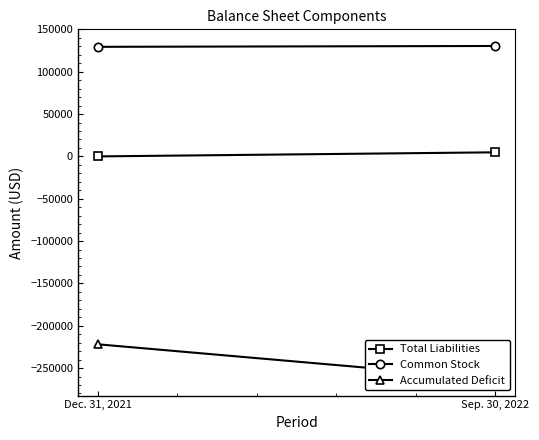

What is the difference between the highest and lowest values at Sep. 30, 2022?

393228